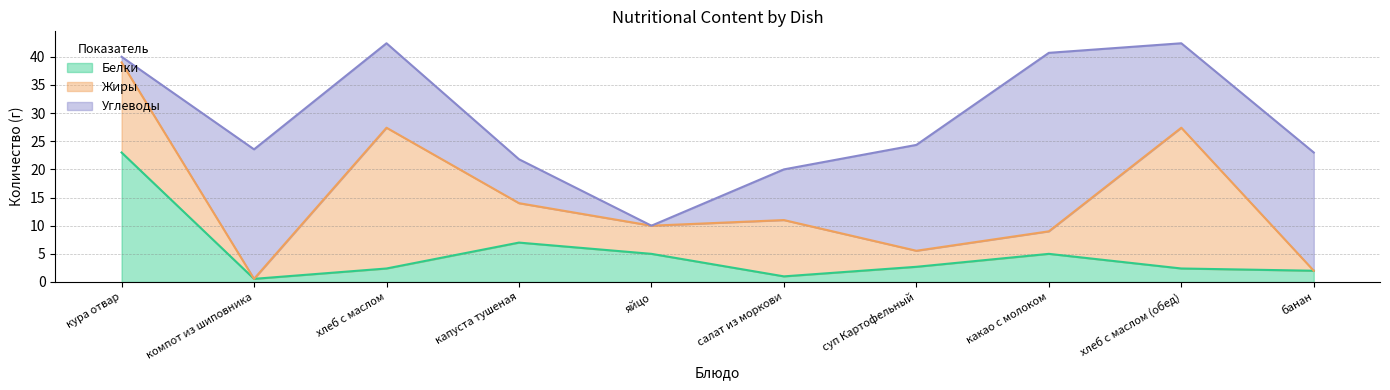

How many distinct data groups are displayed?

3